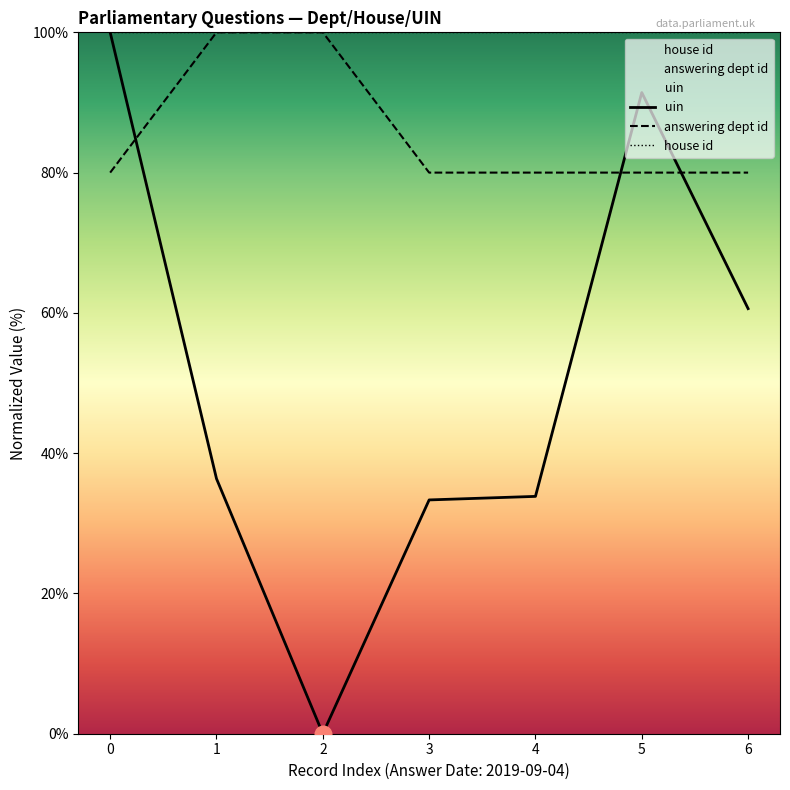

Read the answering dept id value at 3.

80.0